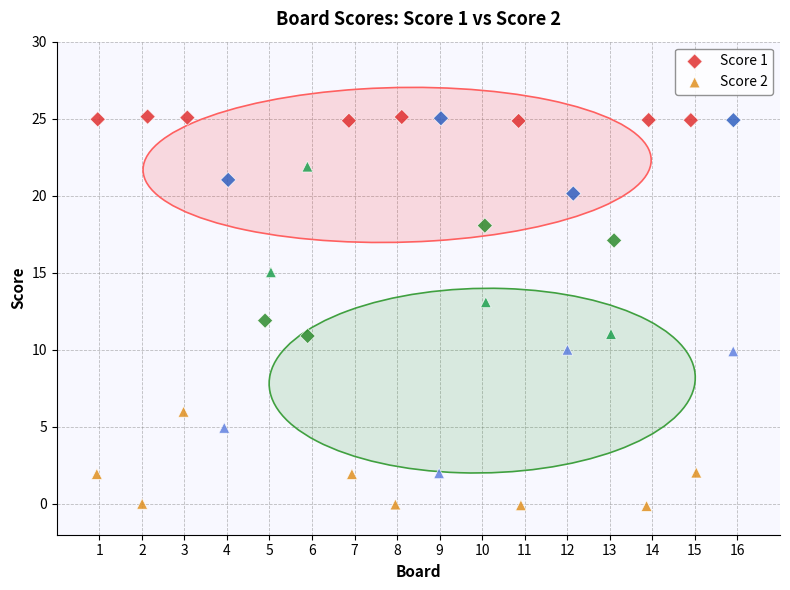

Which series contains the lowest Y value?

Score 2